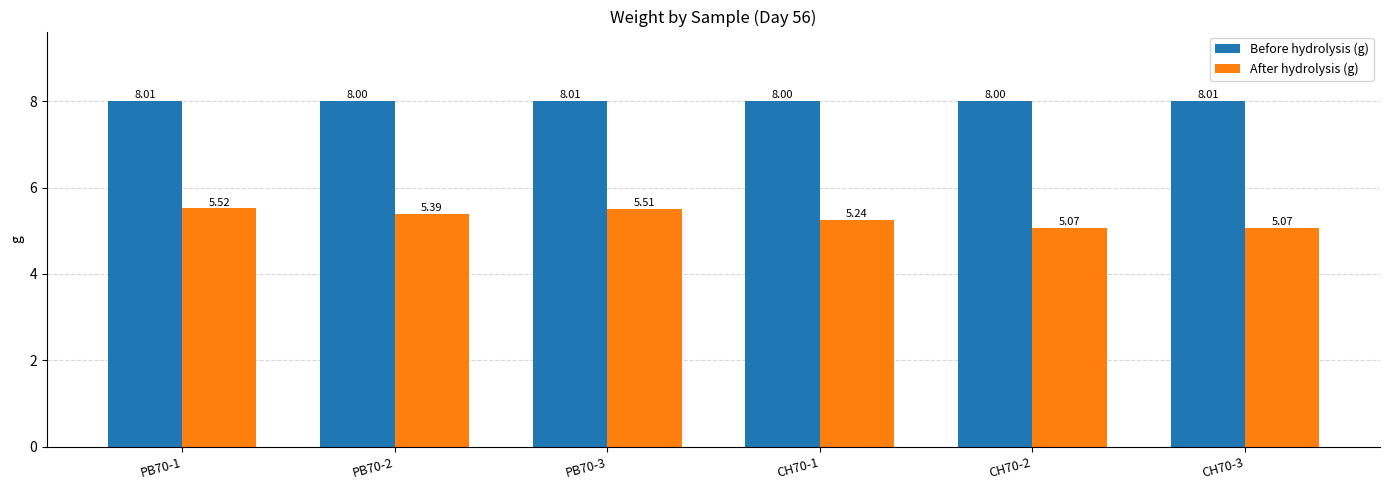

True or false: After hydrolysis (g) has a value of 2.8 at CH70-3.

False